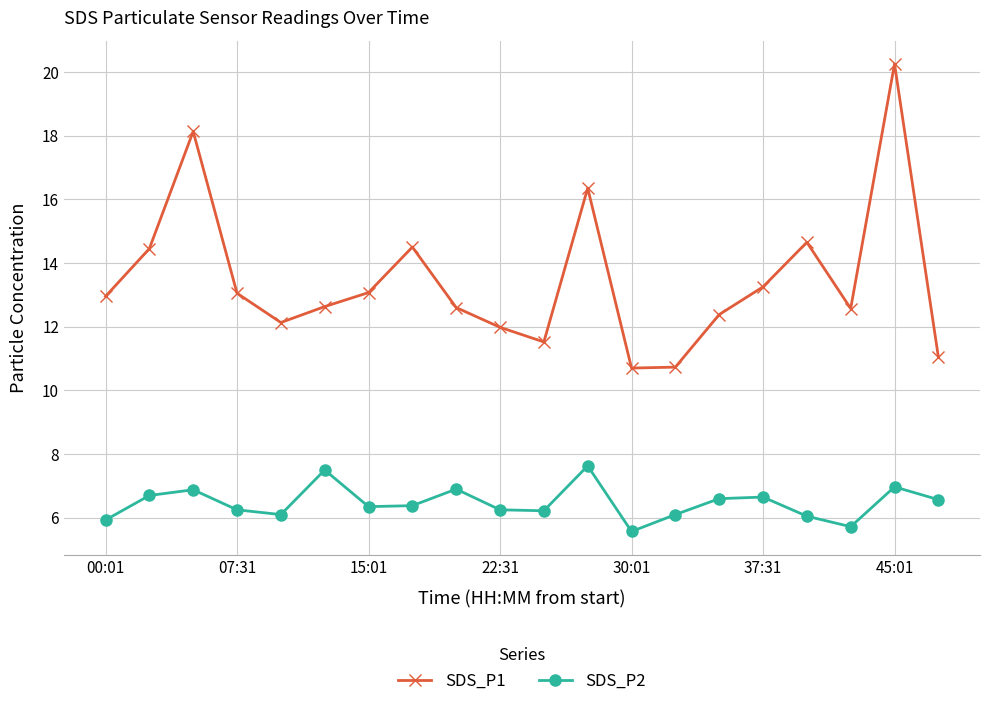

What is the smallest value displayed?

5.6